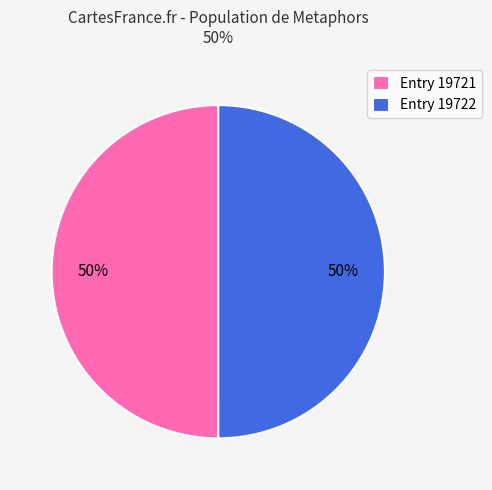

Combined, do Entry 19721 and Entry 19722 account for over 50%?

Yes